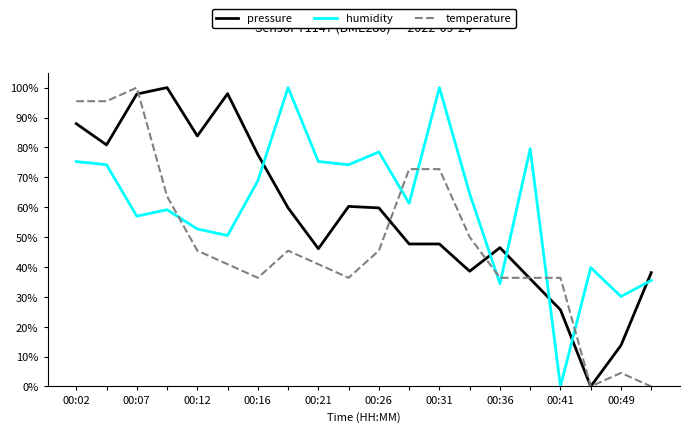

Does the chart have visible grid lines?

No